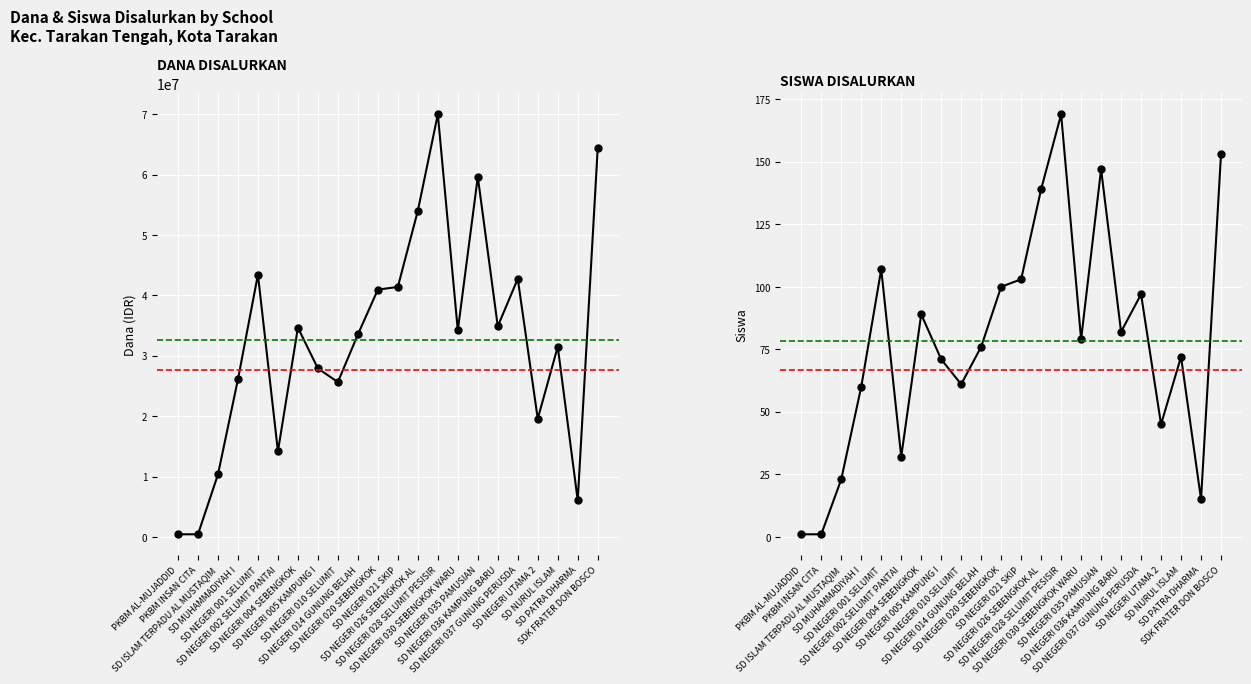

At which label is Siswa Disalurkan closest to 85?

SD NEGERI 036 KAMPUNG BARU